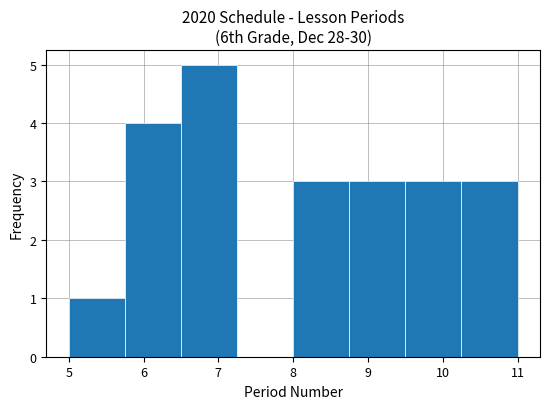

How tall is the bar that spans 8.00 to 8.75 on the x-axis? Neither the bar edges nor the heights are printed on the chart, so give them approximately, as read against the axes.

3